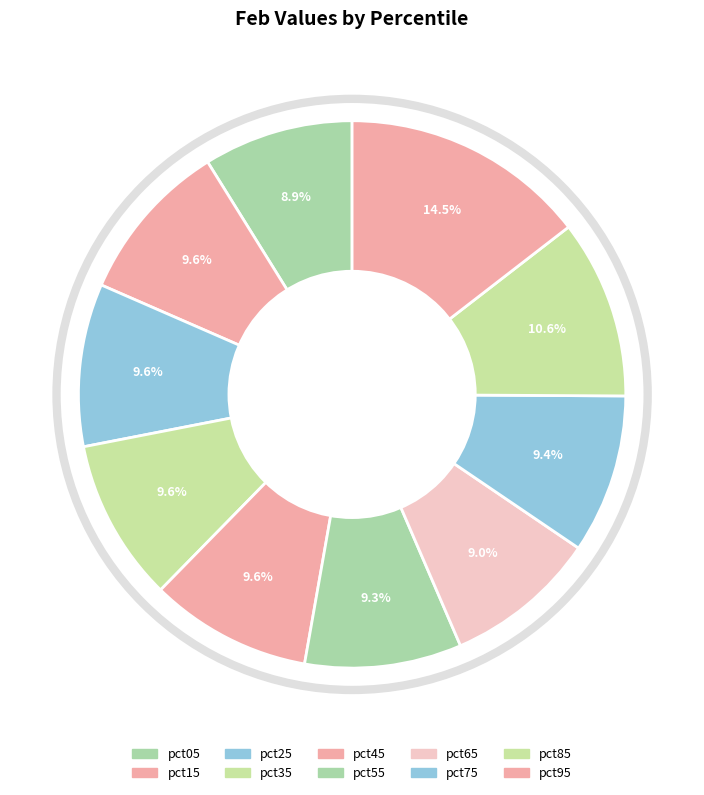

What is the change in value from pct85 to pct95?

+0.3